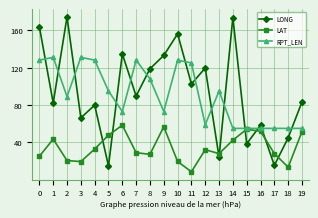

After their last crossing, which series has the higher values: LONG or LAT?

LONG